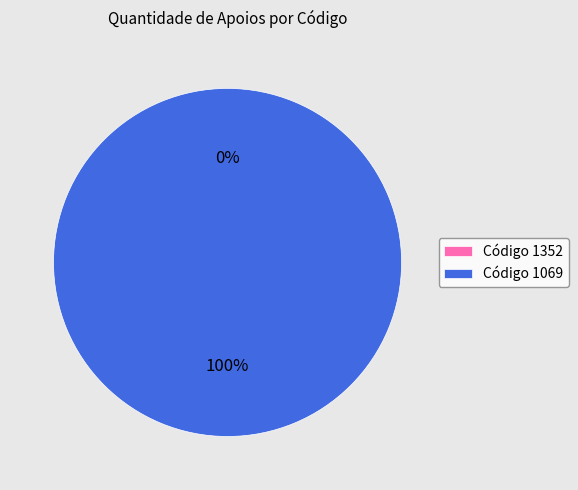

Is it true that 1352 is 1% of the pie?

False